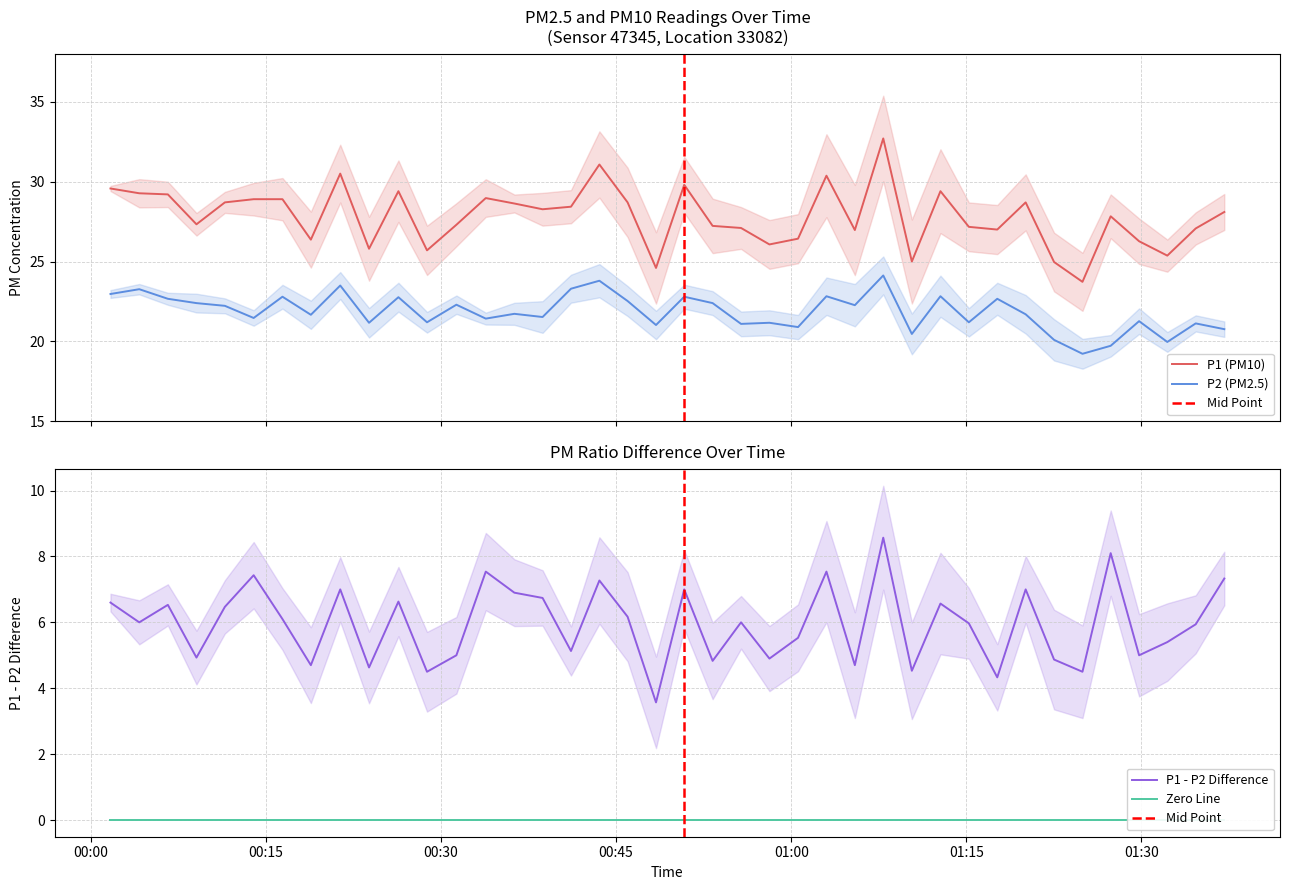

Reading left to right, transcribe all the data shown in this chart.

P1: 29.6	29.3	29.2	27.3	28.7	28.9	28.9	26.4	30.5	25.8	29.4	25.7	27.3	29.0	28.6	28.3	28.4	31.1	28.7	24.6	29.8	27.2	27.1	26.1	26.4	30.4	27.0	32.7	25.0	29.4	27.2	27.0	28.7	25.0	23.7	27.8	26.3	25.4	27.1	28.1
P2: 23.0	23.3	22.7	22.4	22.2	21.5	22.8	21.7	23.5	21.2	22.8	21.2	22.3	21.4	21.7	21.5	23.3	23.8	22.5	21.0	22.8	22.4	21.1	21.2	20.9	22.8	22.3	24.1	20.5	22.8	21.2	22.7	21.7	20.1	19.2	19.7	21.3	20.0	21.1	20.8